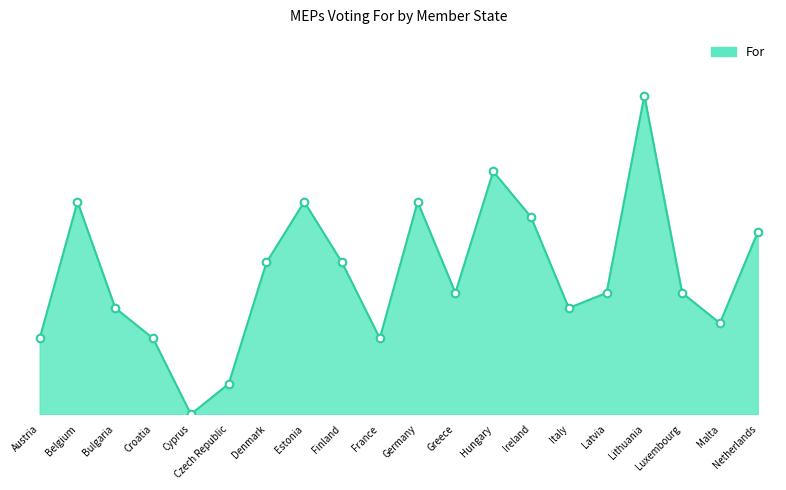

Approximately how many times larger is the value at Lithuania compared to Czech Republic?

10.5